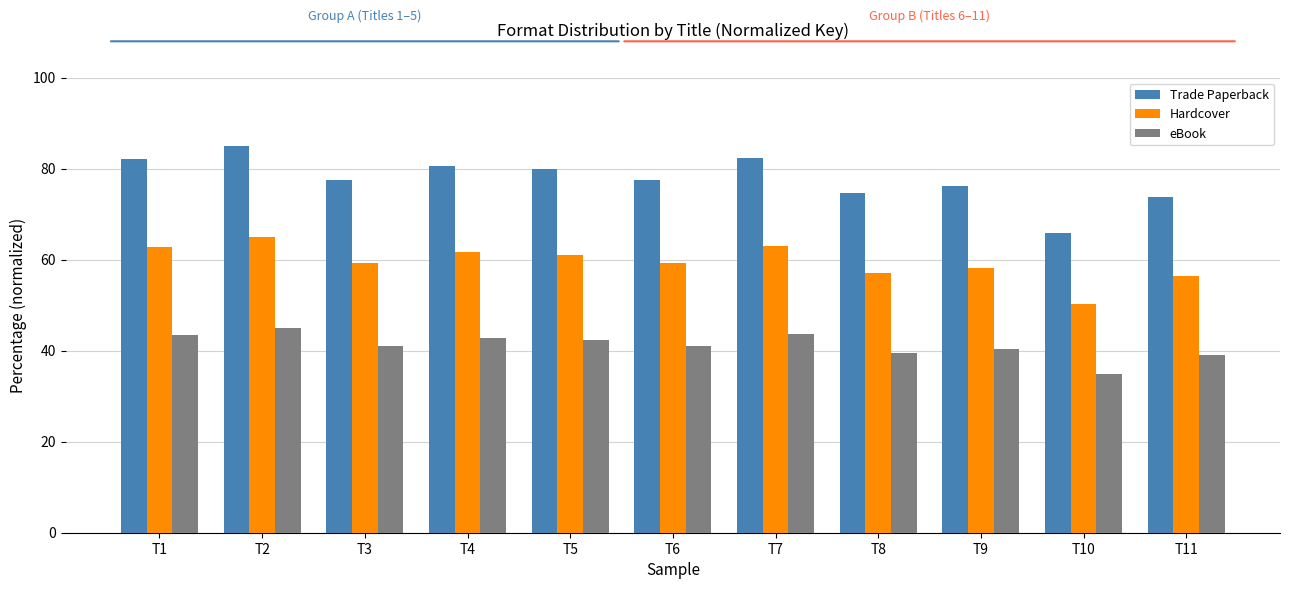

At which label does eBook reach its minimum?

T10